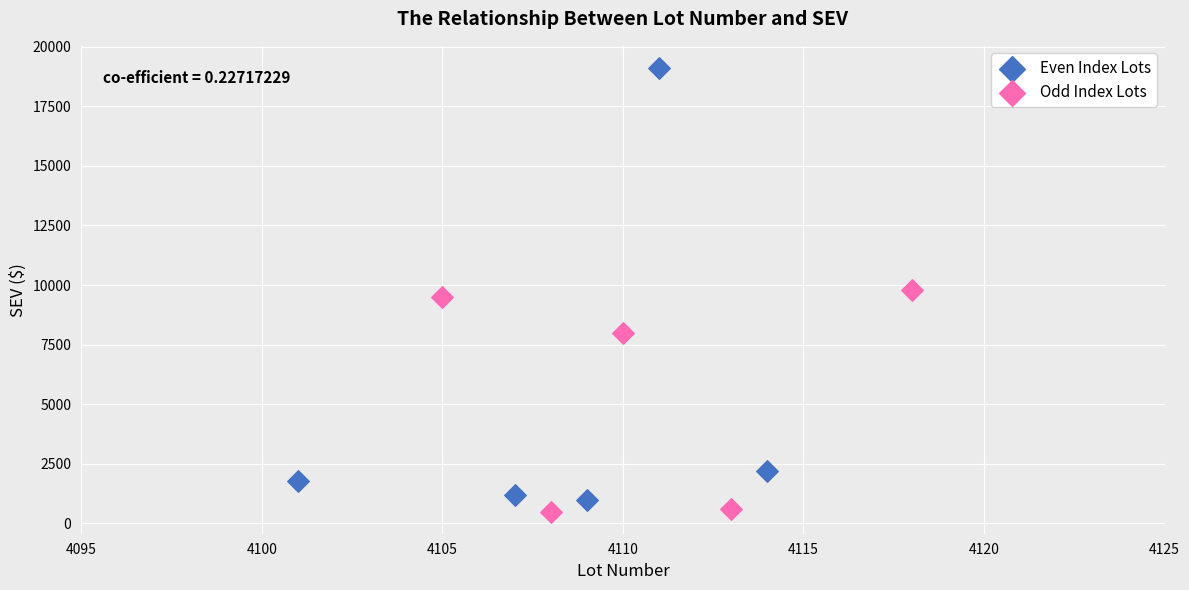

Which series has the widest spread of Y values?

Even Index Lots